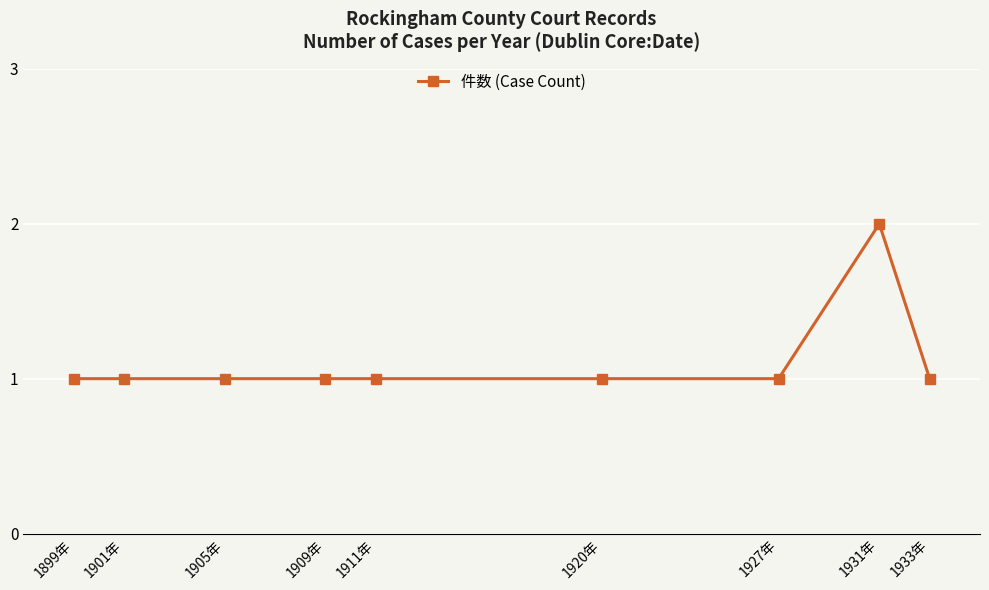

What is the ratio of the value at 1911年 to the value at 1927年?

1.0